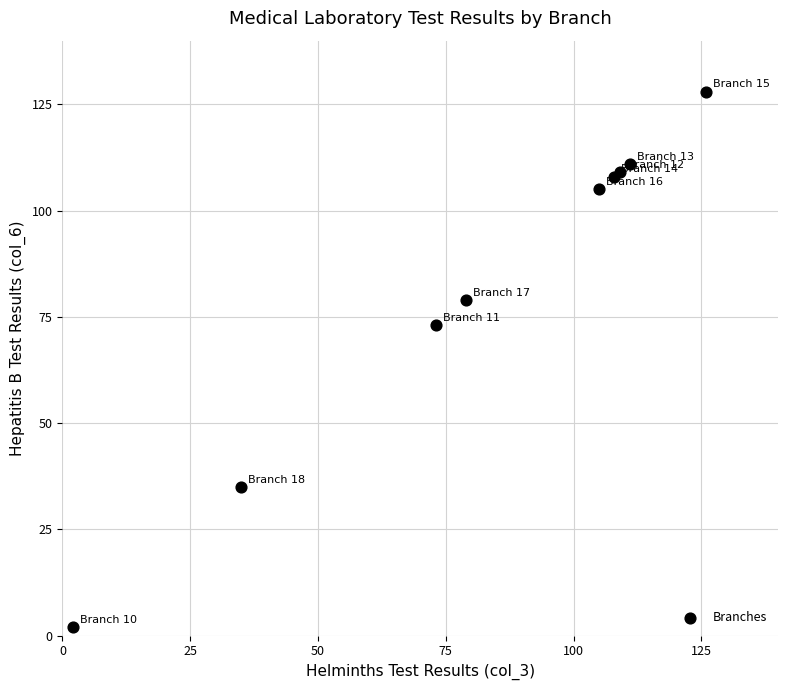

What Y value in the scatter plot is closest to 65?

73